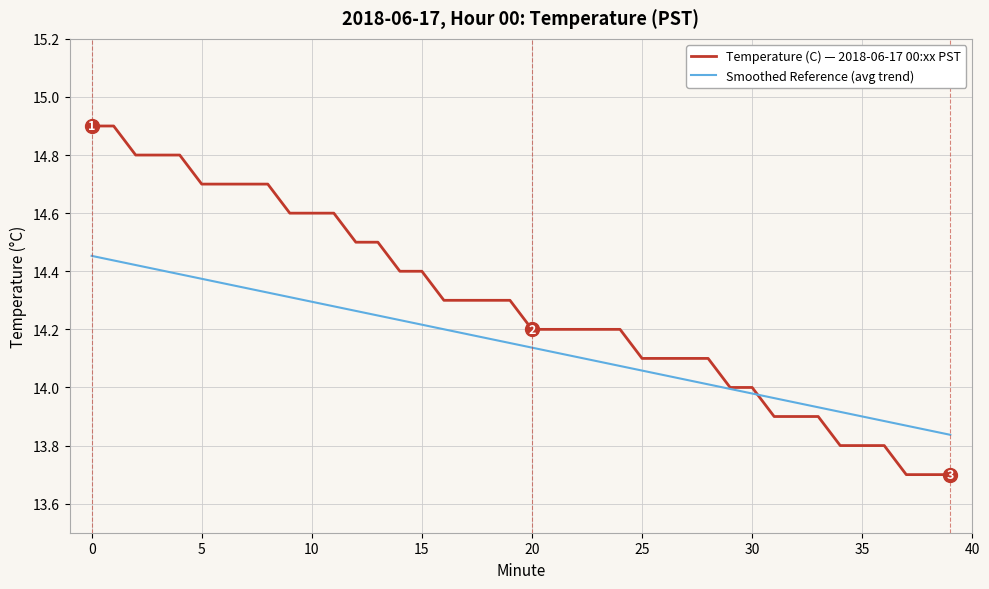

How many lines are shown in the chart?

2